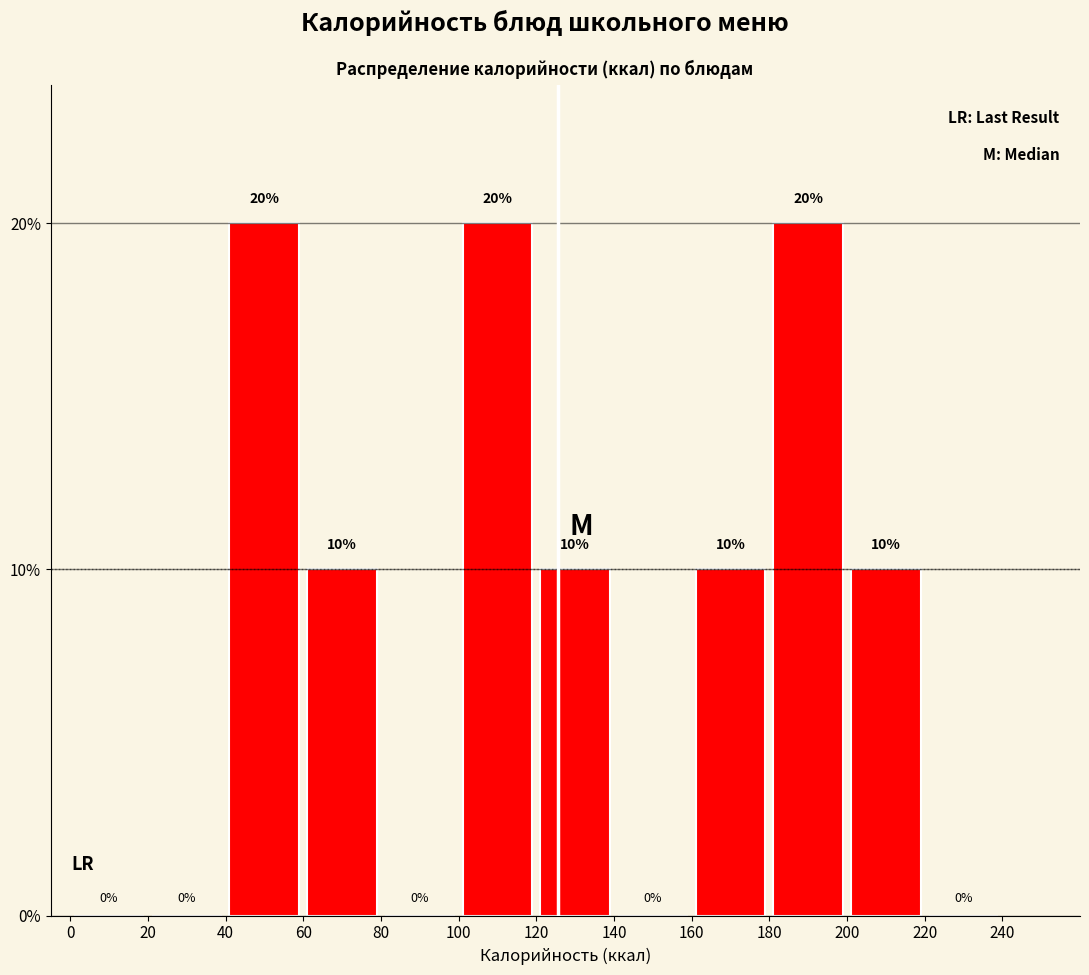

What is the height of the bar covering 60 to 80 on the x-axis?

10